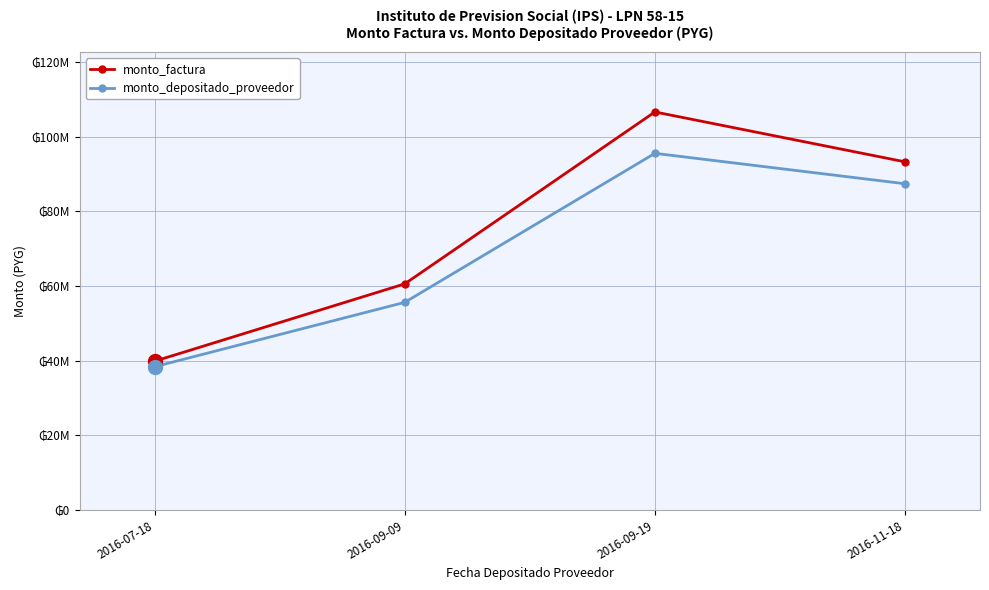

Does the chart display data point markers on the line(s)?

Yes